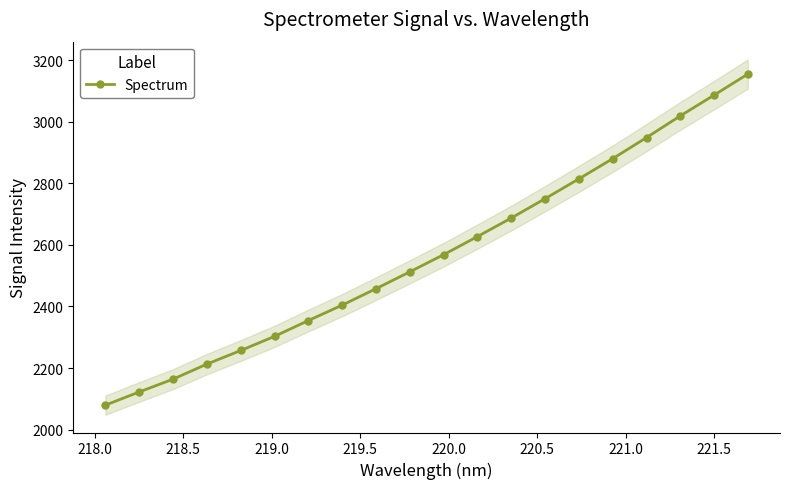

What is the highest value of the Spectrum series?

3155.3